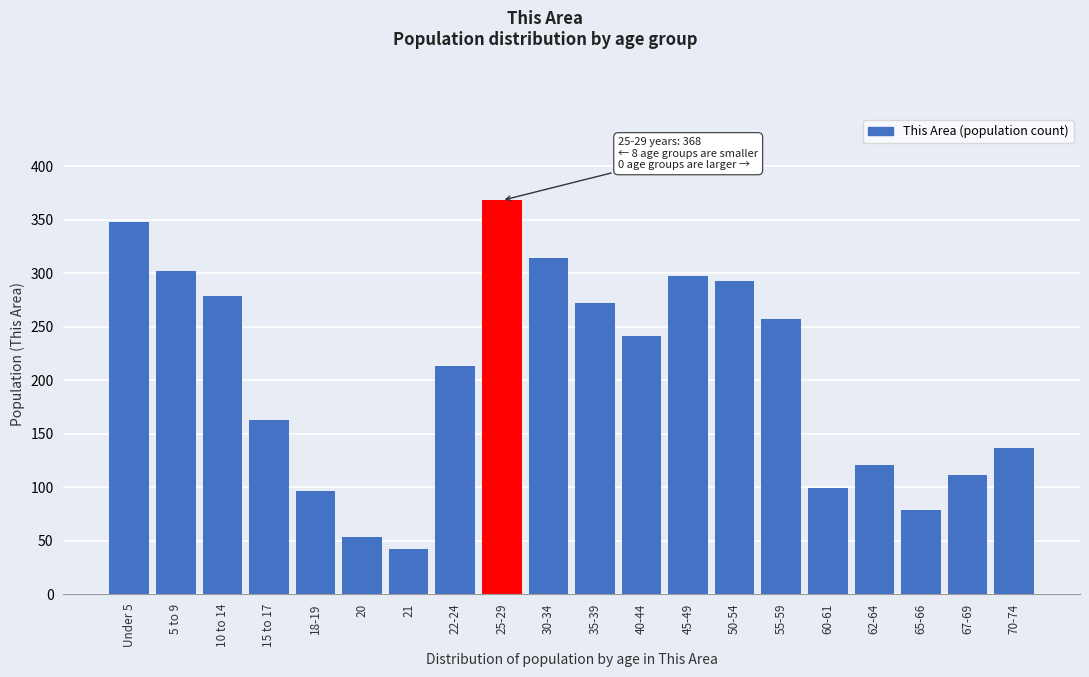

Reading left to right, transcribe all the data shown in this chart.

348	302	279	163	96	53	42	213	368	314	272	241	297	293	257	99	121	79	111	137